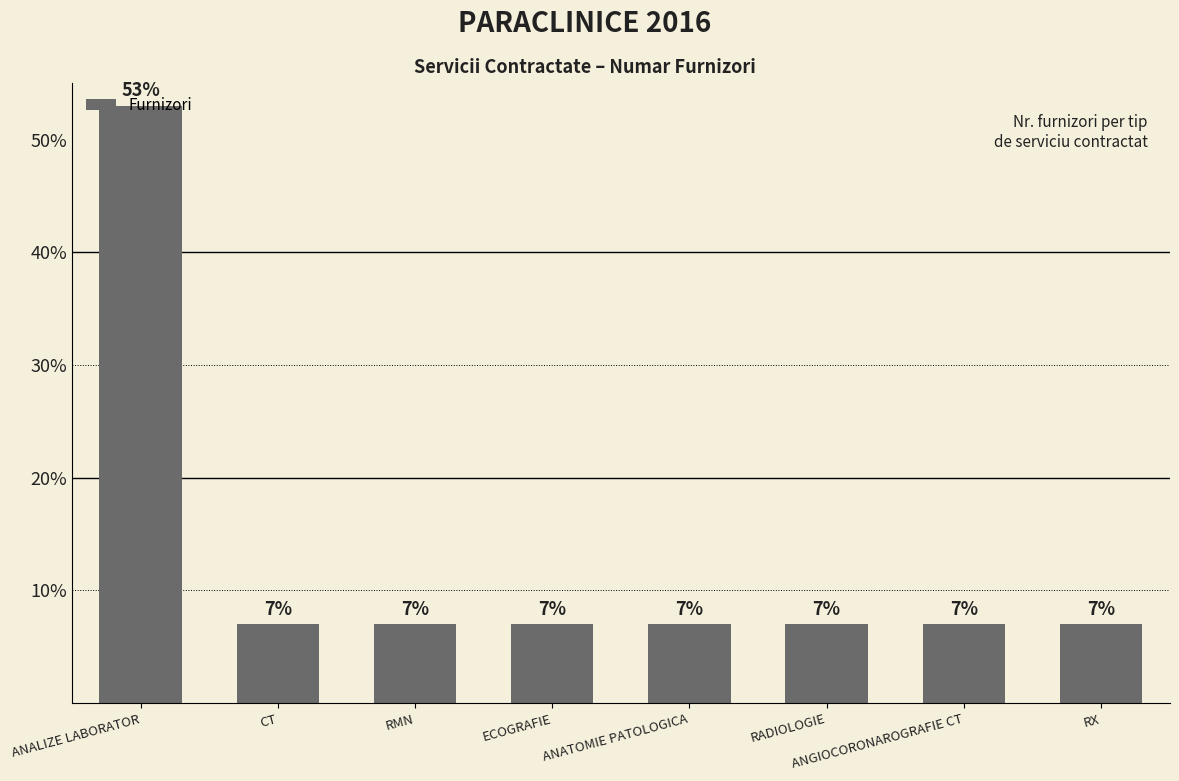

What is the maximum value shown in the chart?

53